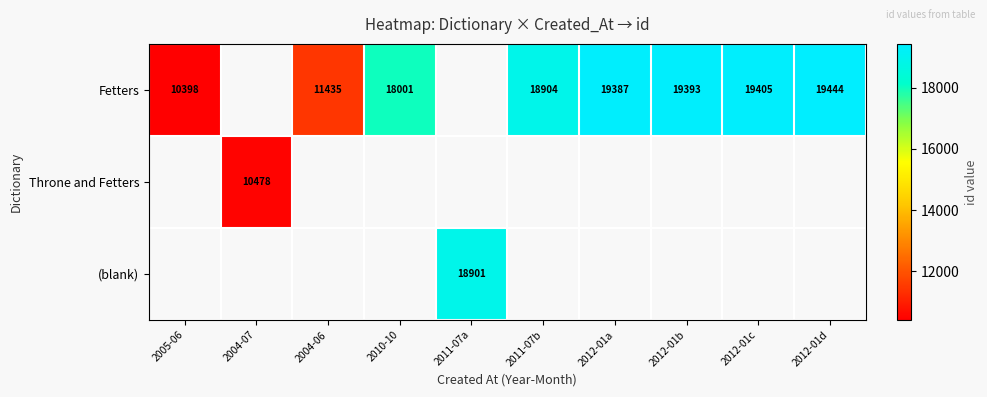

Is it true that Fetters equals 19393 at 2012-01b?

True